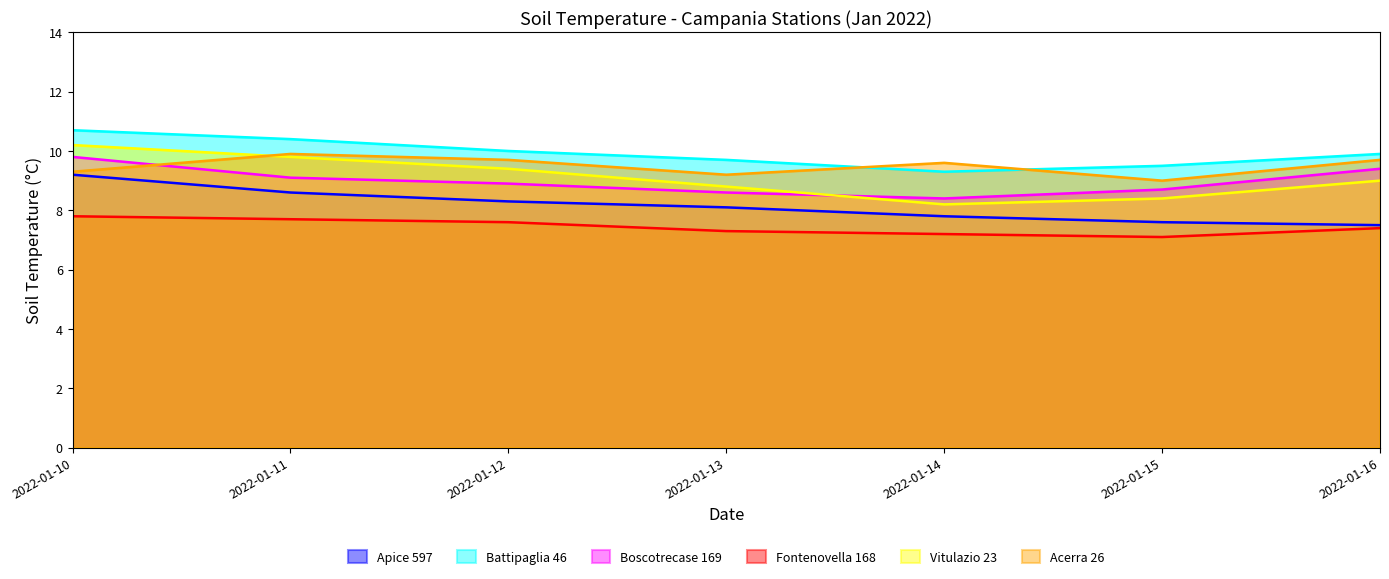

How many data points does each series have?

7